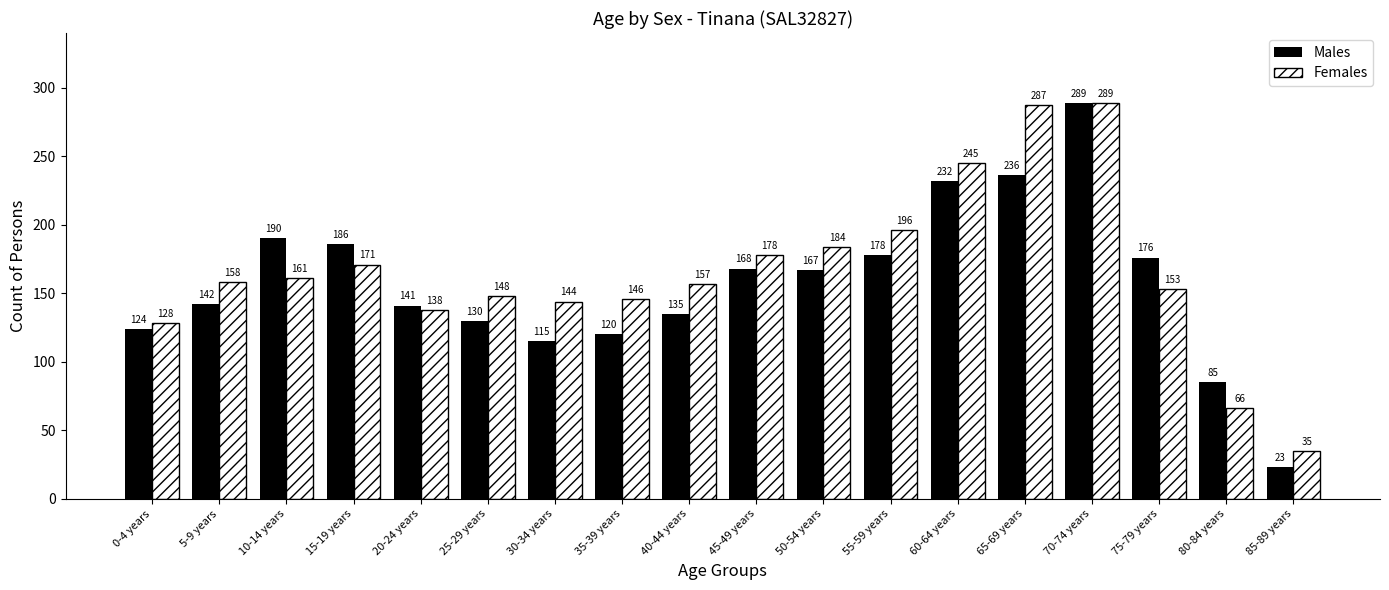

What value does the Females series have at 65-69 years?

287